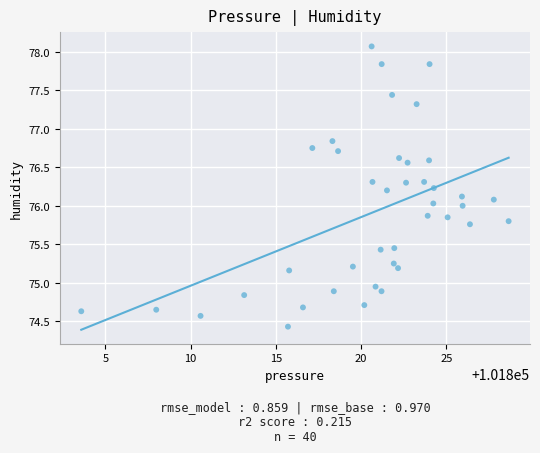

What is the range of X values (max minus min)?

25.1